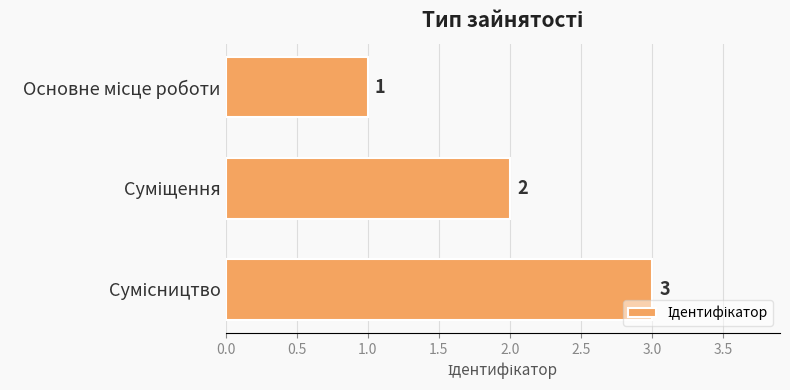

How many values are between 1 and 3?

3